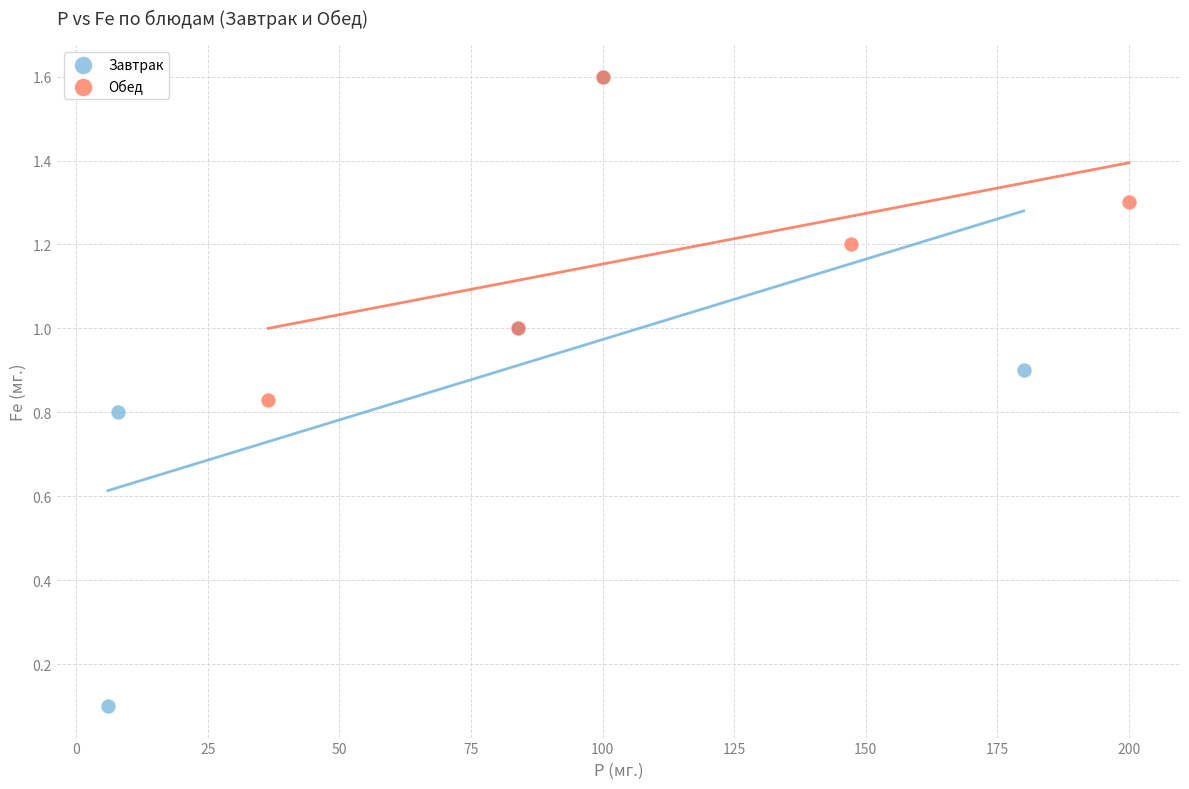

Which series contains the lowest Y value?

Завтрак